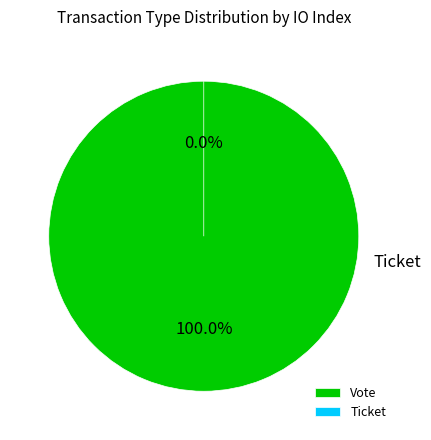

How many segments does this pie chart have?

2